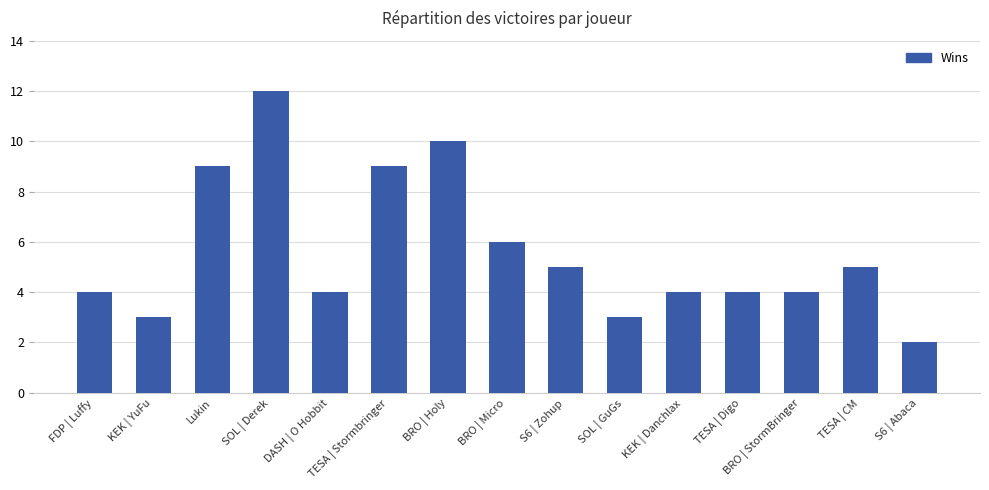

What is the change in value from SOL | GuGs to KEK | Danchlax?

+1